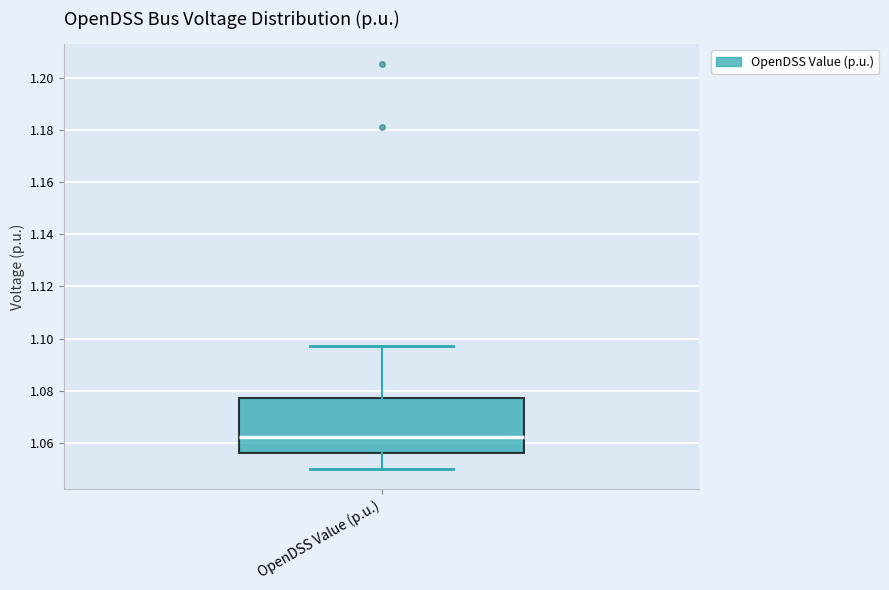

Read this box plot against the y-axis: the position of the median line, the range covered by the box, and the ends of both whiskers. The values are not printed on the chart, so give them approximately, as read against the axis.

median 1.062, box 1.056 to 1.078, whiskers 1.050 to 1.098